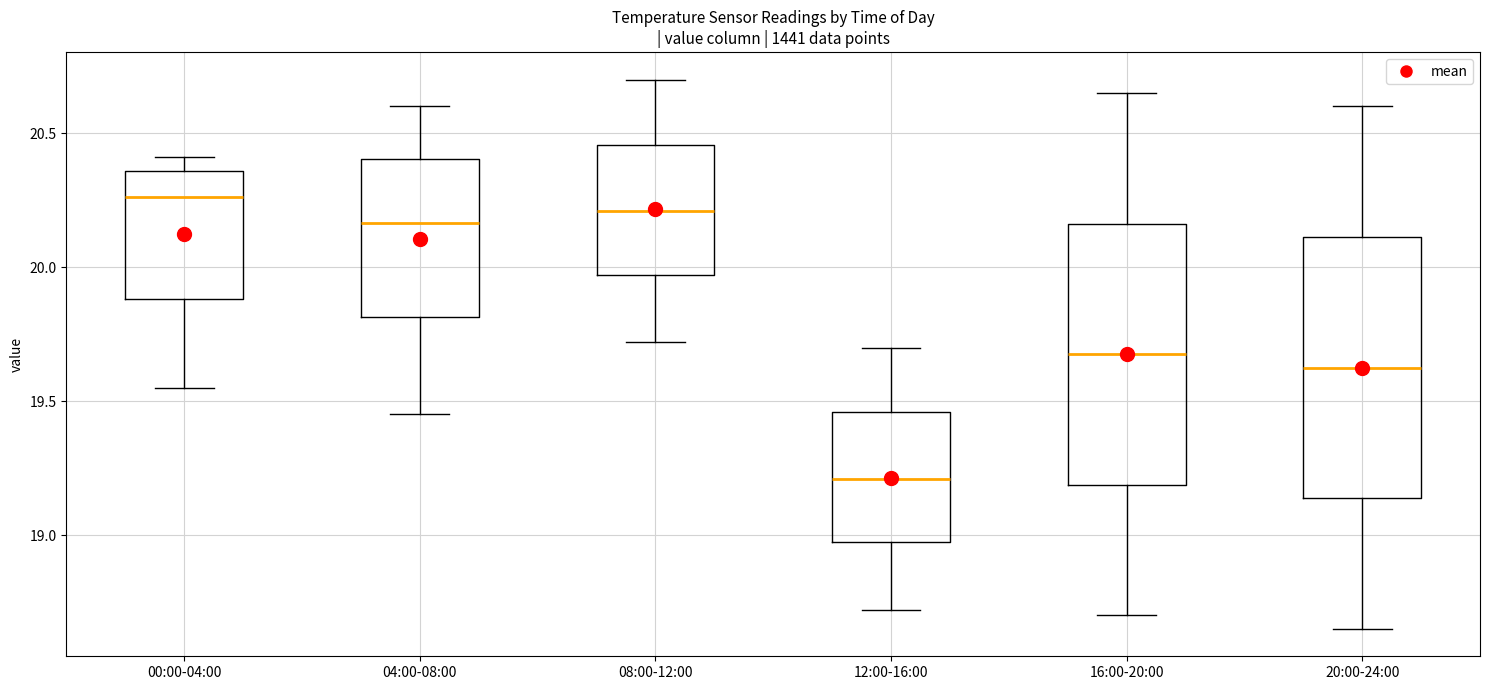

Which box's median line is the lowest?

12:00-16:00